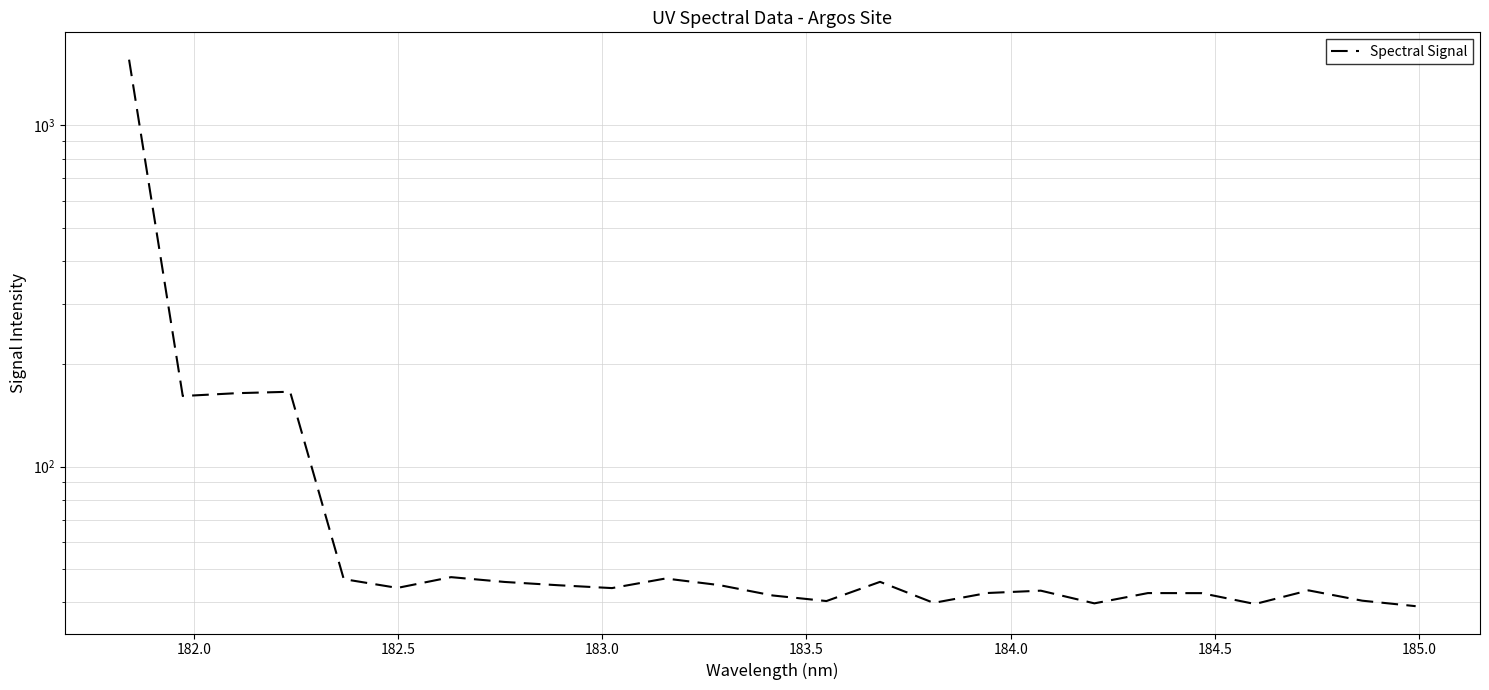

Reading left to right, list all the values displayed in this chart.

1559.5	161.1	164.2	165.8	46.8	44.1	47.5	45.9	44.9	44.1	47.0	45.0	41.9	40.4	46.0	39.9	42.6	43.3	39.8	42.6	42.6	39.6	43.4	40.5	39.0